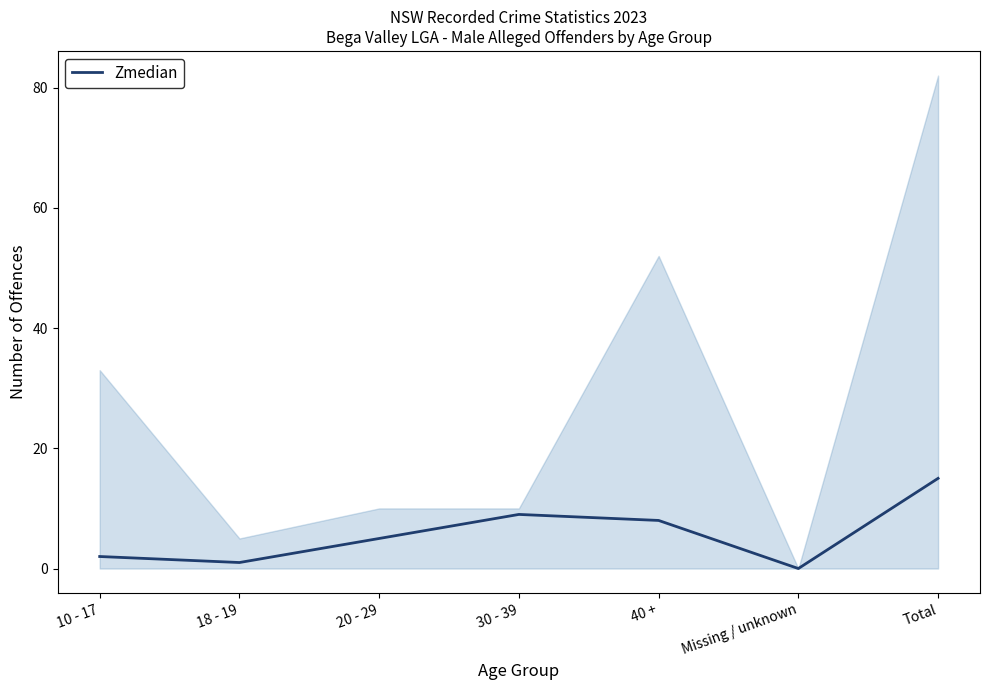

Reading left to right, extract all data points from this chart.

2	1	5	9	8	0	15